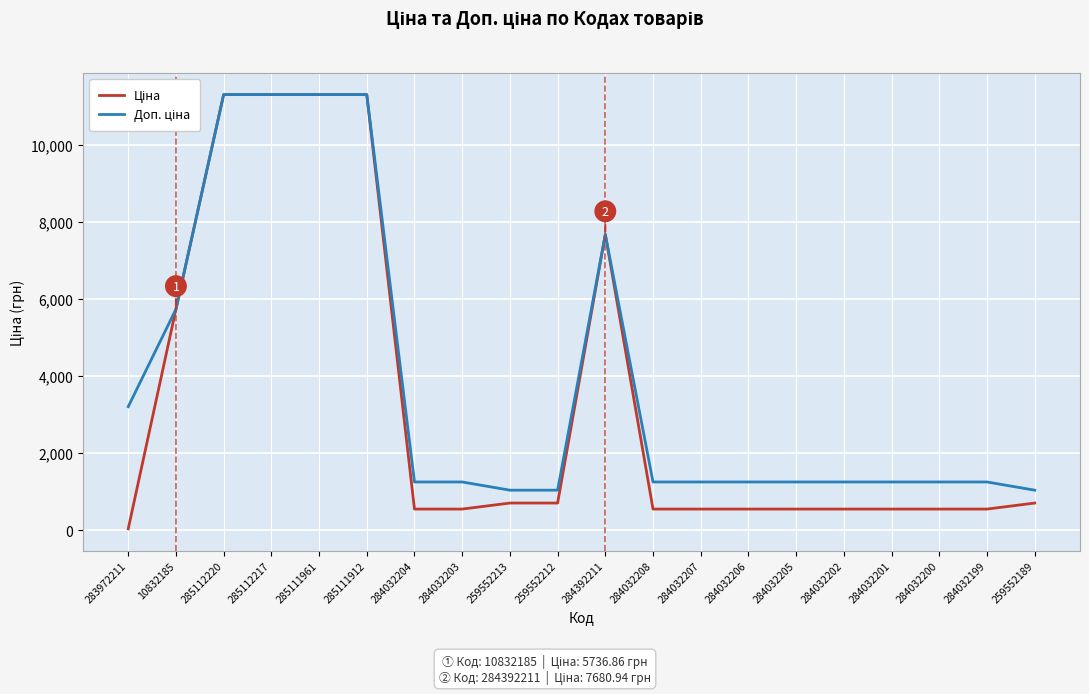

What is the maximum value shown in the chart?

11312.5